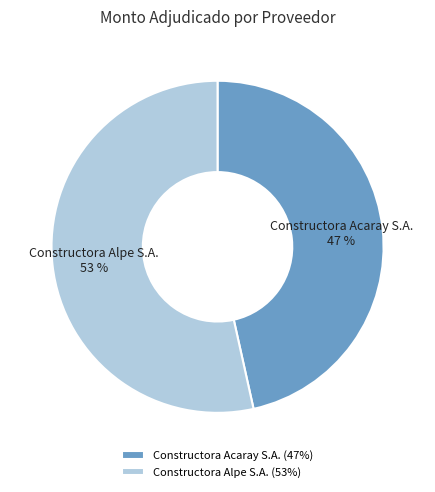

How many slices are in this pie chart?

2